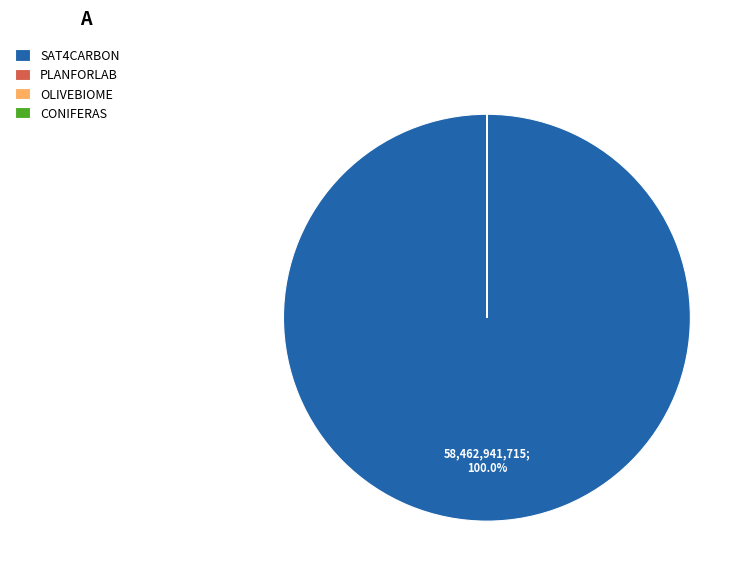

Is there a majority slice in this chart?

Yes